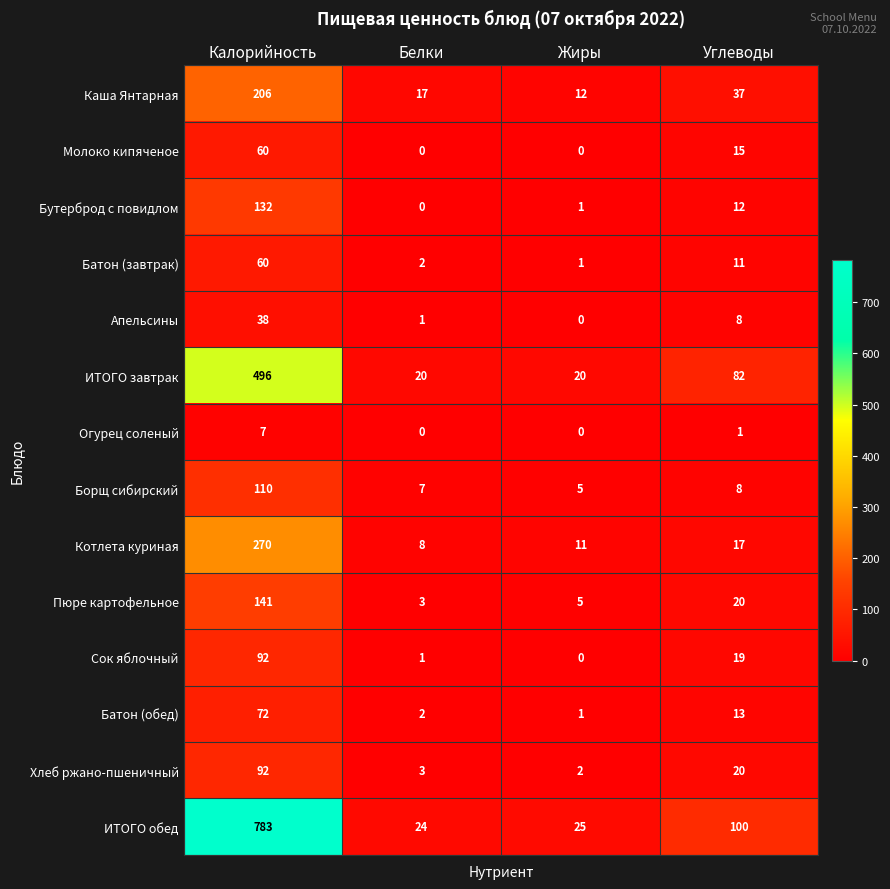

Is it true that Котлета куриная equals 8 at Белки?

True